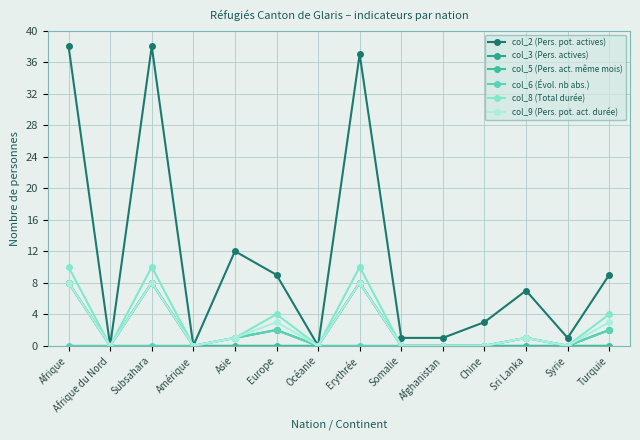

Where is the first local minimum for col_9 (Pers. pot. act. durée)?

Afrique du Nord